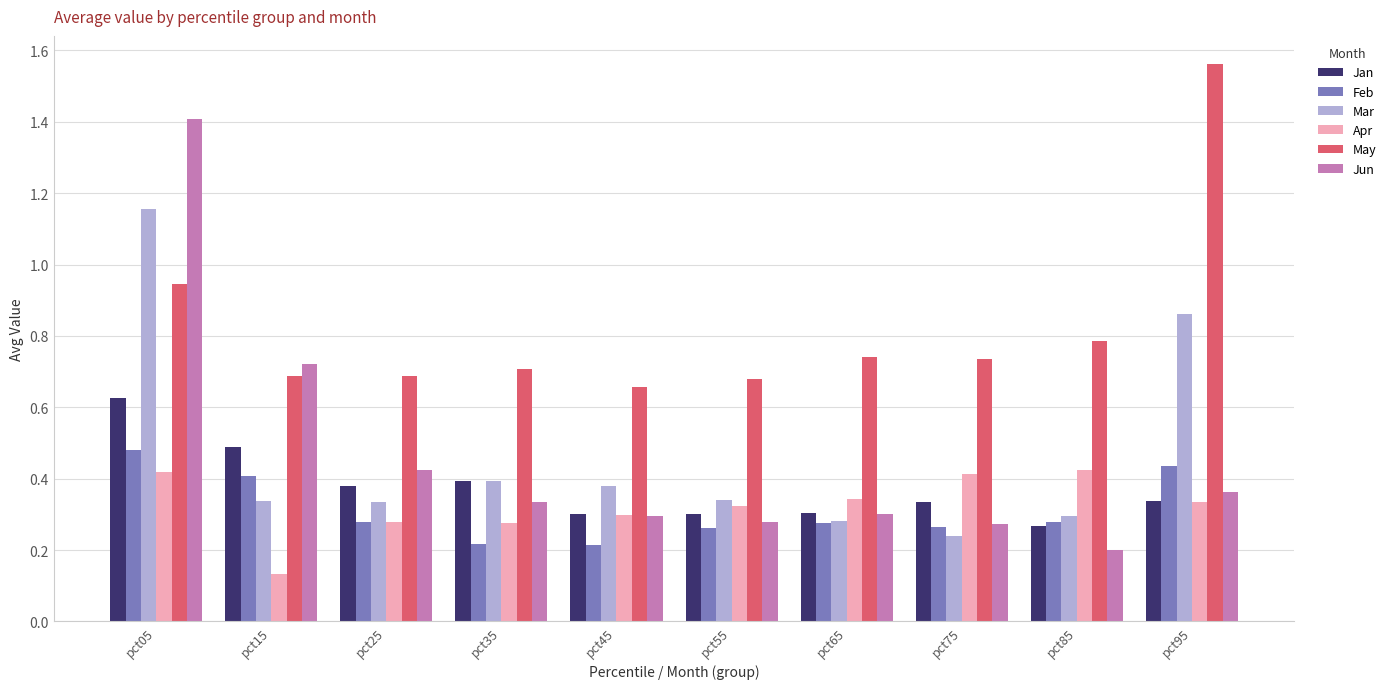

Count the Feb values in the range 0 to 1.

10